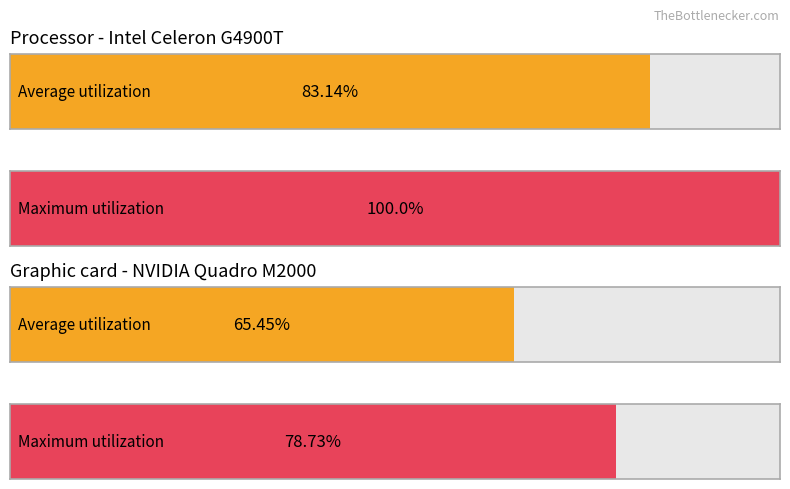

Which series has the largest range (max minus min)?

Maximum utilization